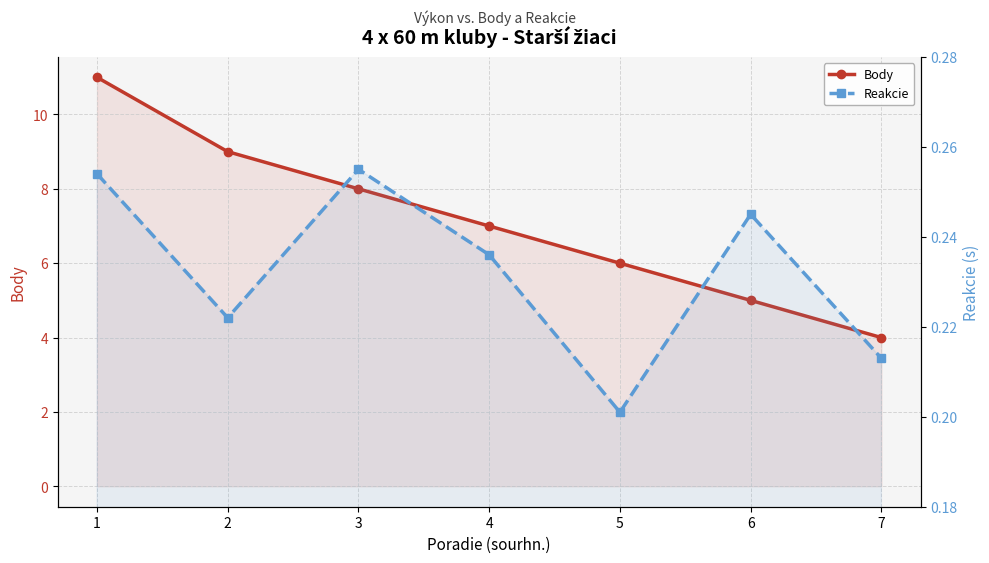

Does the chart display data point markers on the line(s)?

Yes